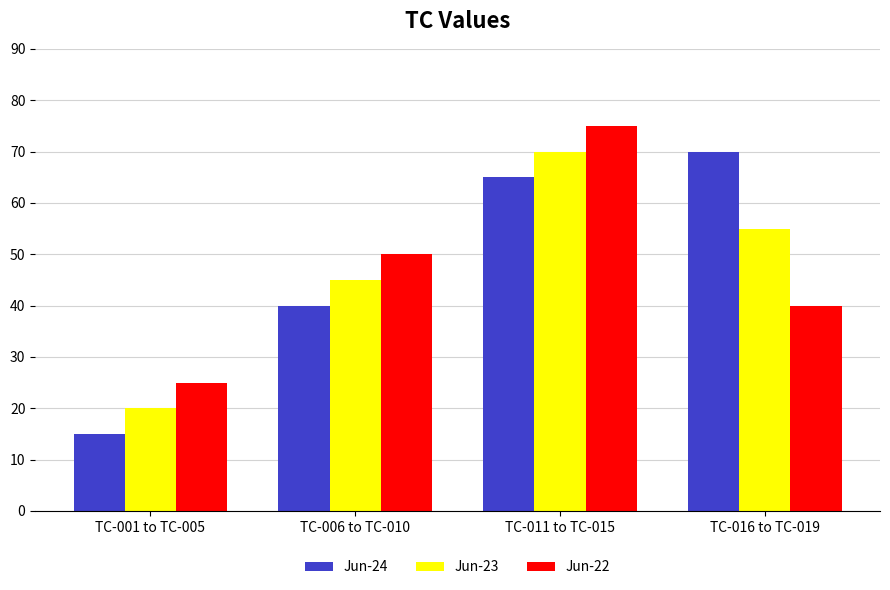

At which label is Jun-22 closest to 50?

TC-006 to TC-010